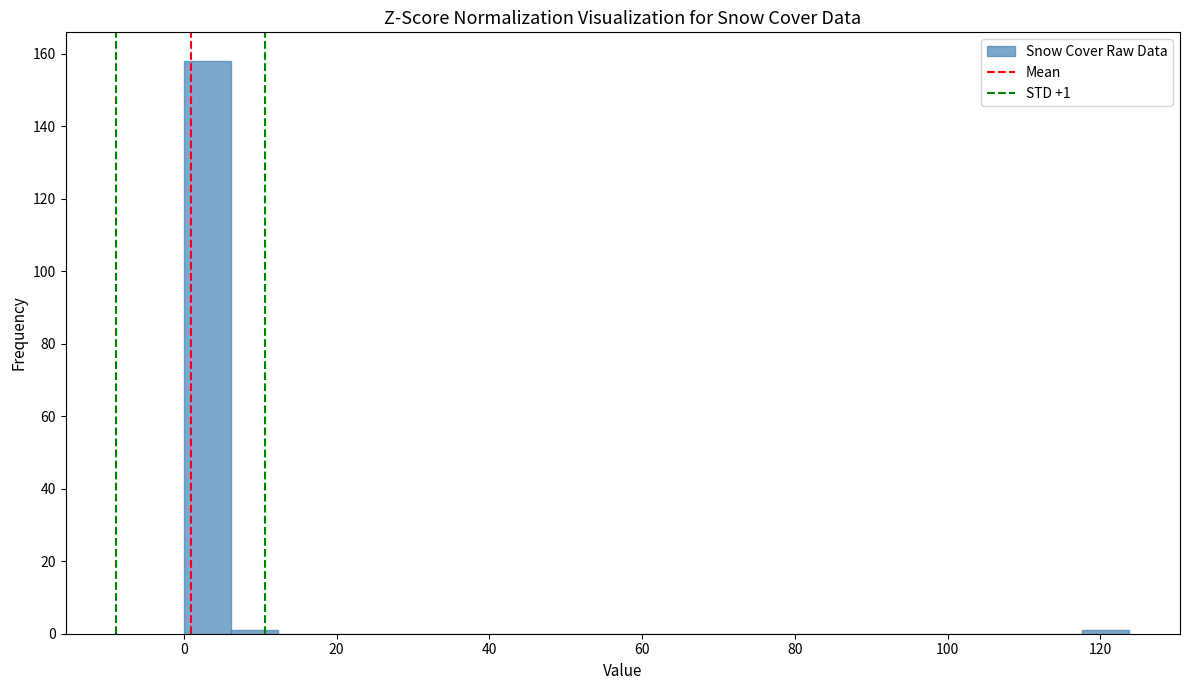

Around what value on the x-axis is the tallest bar? Give the approximate position of its centre, as read against the axis.

4